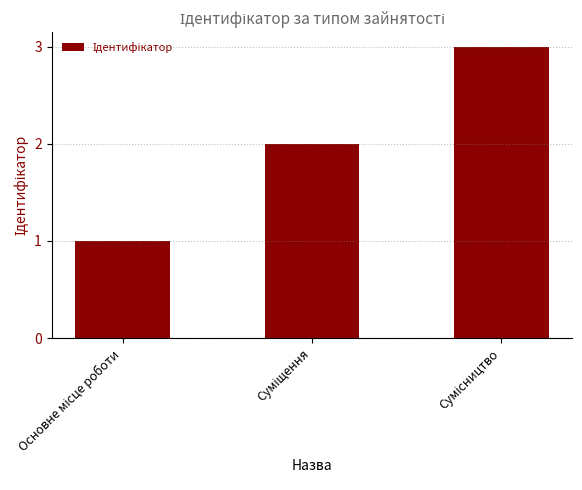

What is the sum of all values?

6